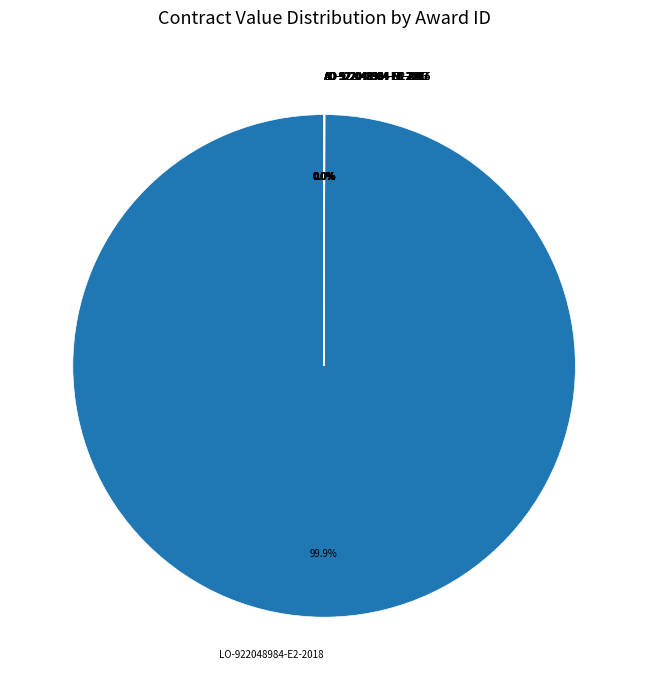

Which category has the biggest portion of the pie?

LO-922048984-E2-2018